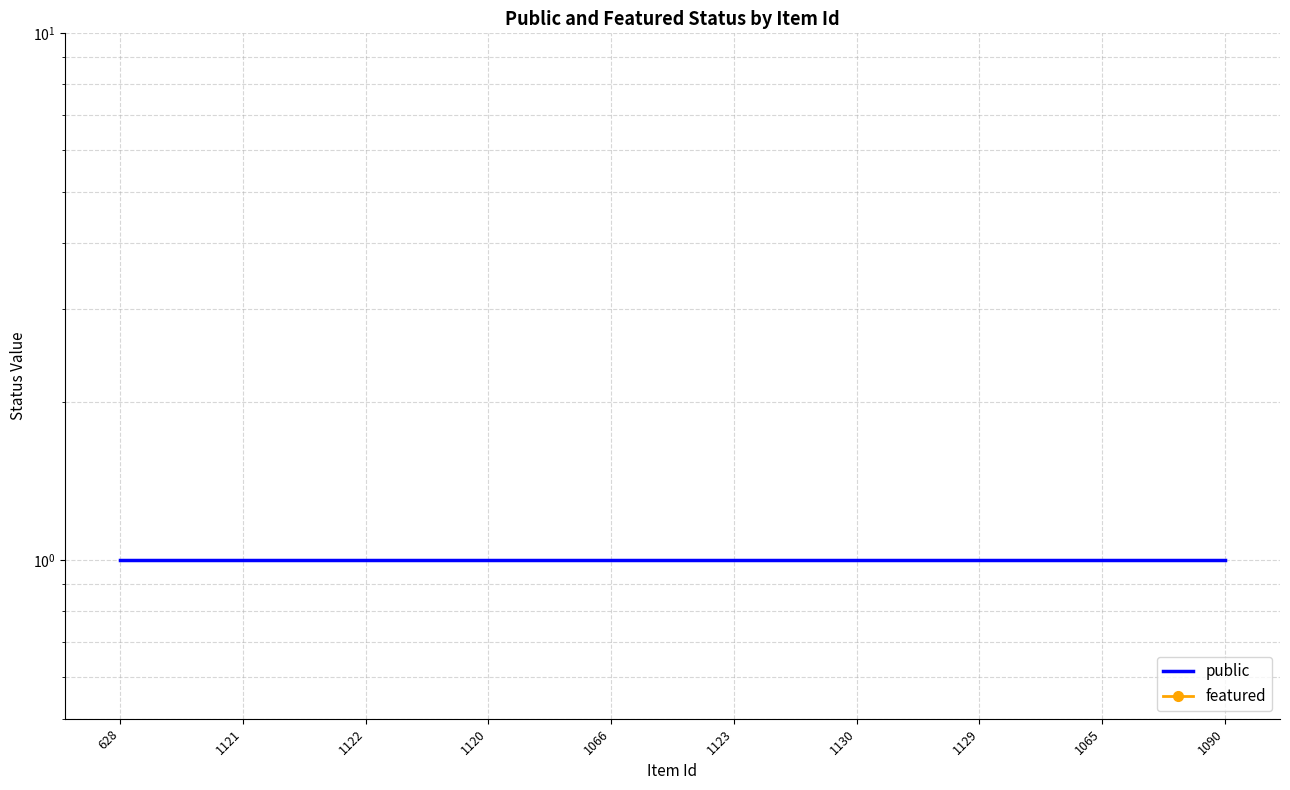

List the series in order of their peak value, lowest first.

featured, public